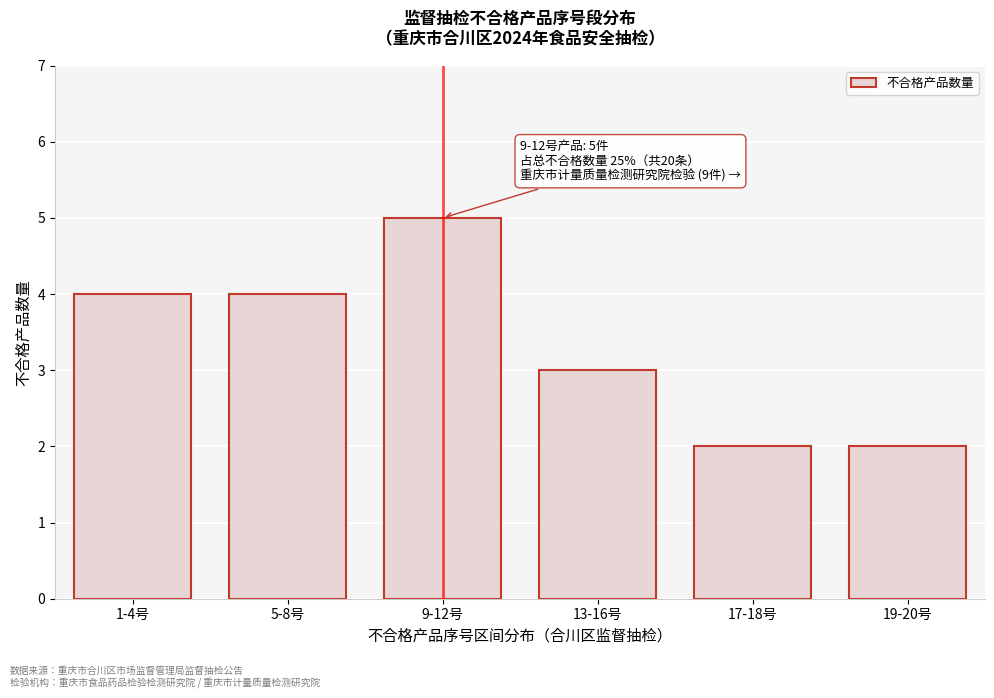

Reading left to right, list all the values displayed in this chart.

4	4	5	3	2	2